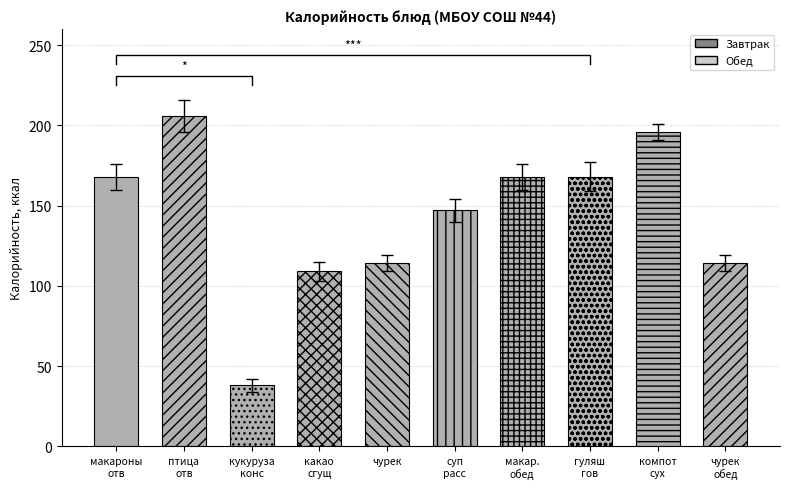

At which label does the data first exceed 168?

птица отв